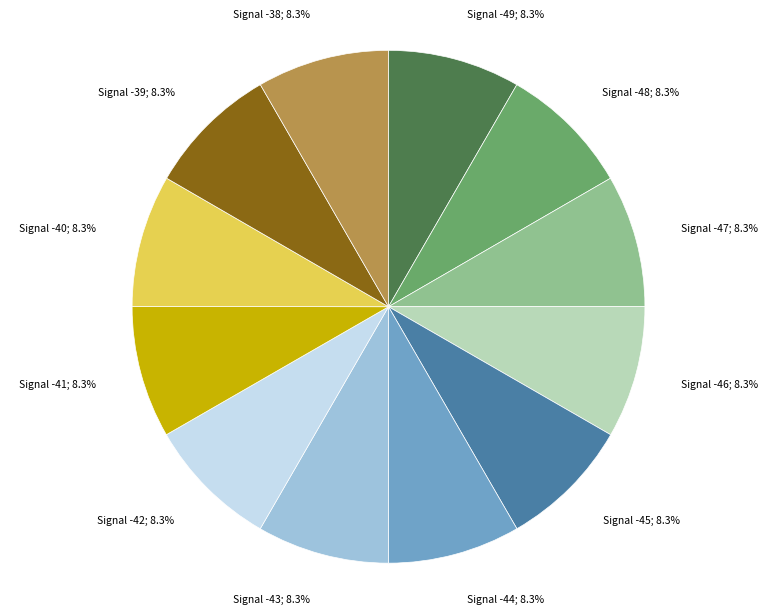

What percentage do Signal -39; 8.3% and Signal -40; 8.3% together represent?

16.7%